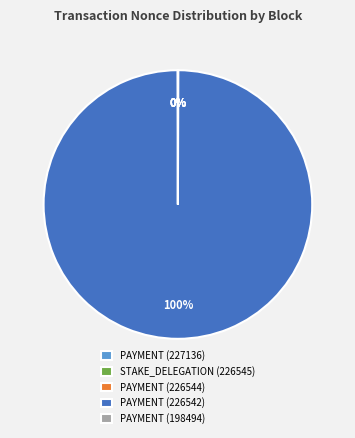

Which category accounts for the majority?

PAYMENT (226542)